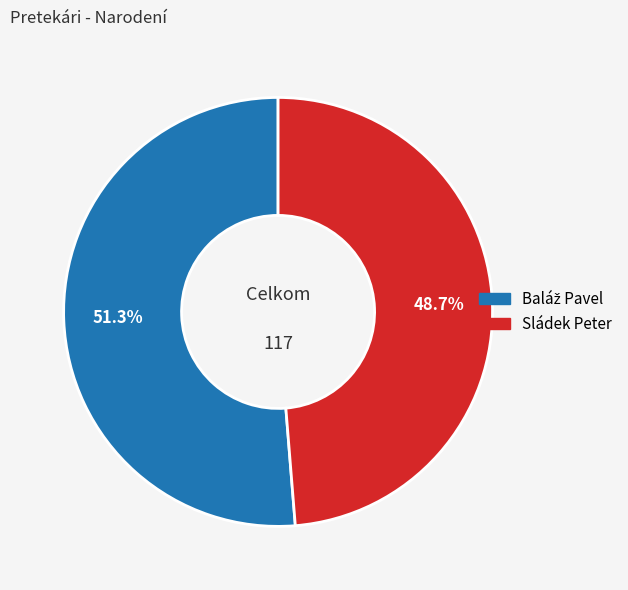

What percentage is NOT represented by Sládek Peter?

51.3%